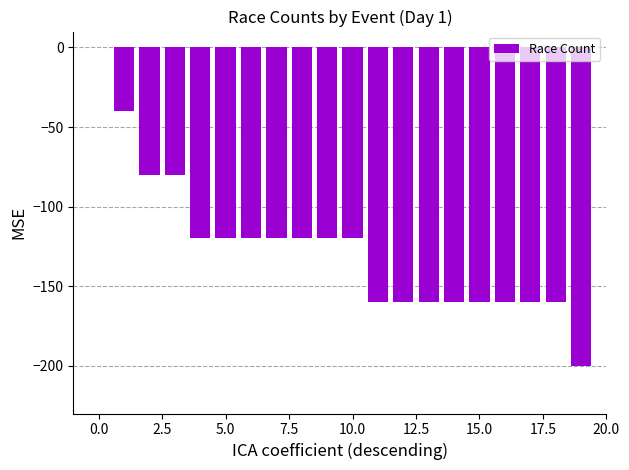

What is the sum of all values?

-2520